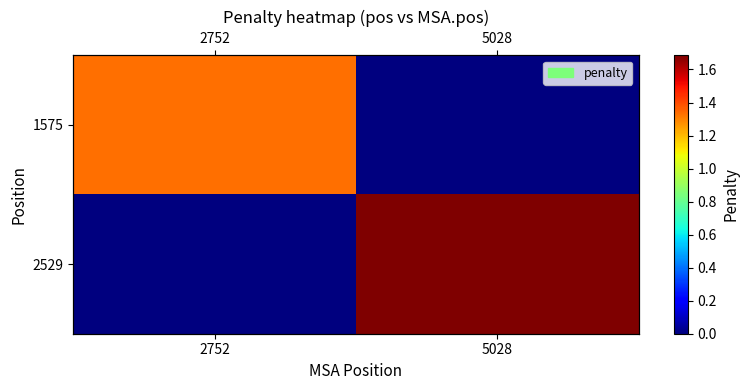

The 2529 series shows 1.7 at 5028. True or false?

True